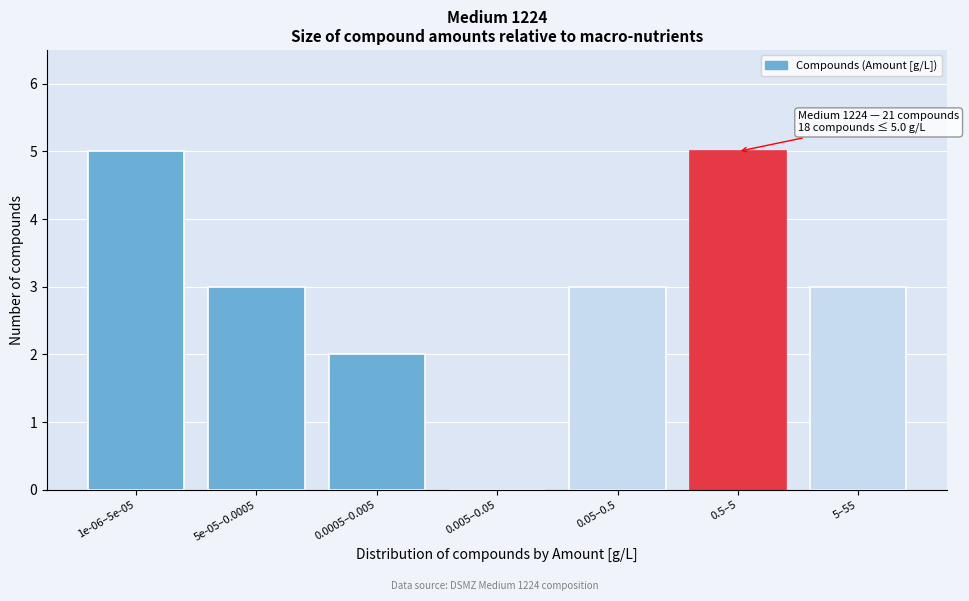

Reading left to right, extract all data points from this chart.

1e-06–5e-05=5	5e-05–0.0005=3	0.0005–0.005=2	0.005–0.05=0	0.05–0.5=3	0.5–5=5	5–55=3